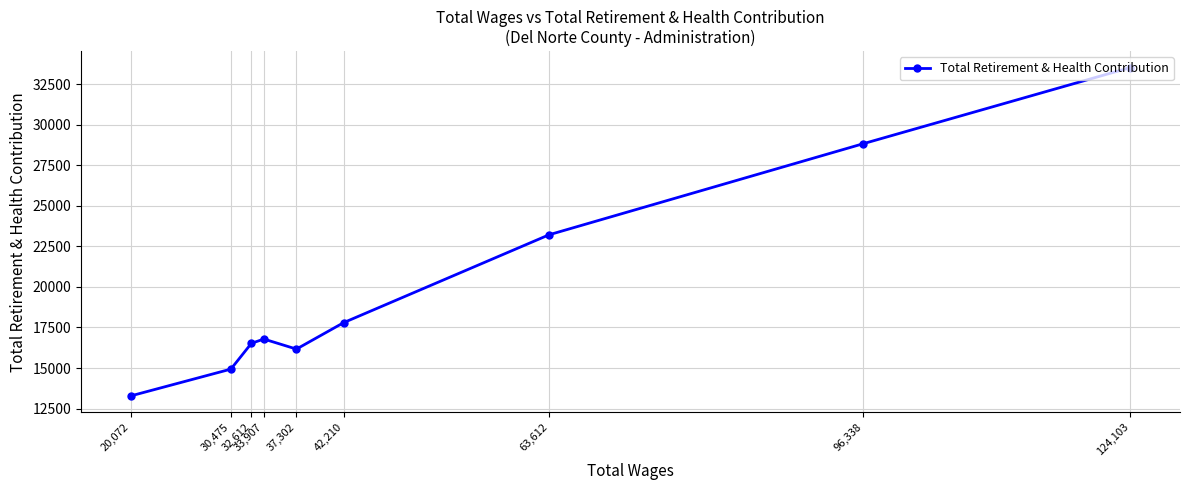

Reading right to left, transcribe all the data shown in this chart.

124,103=33520	96,338=28832	63,612=23216	42,210=17797	37,302=16168	33,907=16787	32,612=16524	30,475=14934	20,072=13286